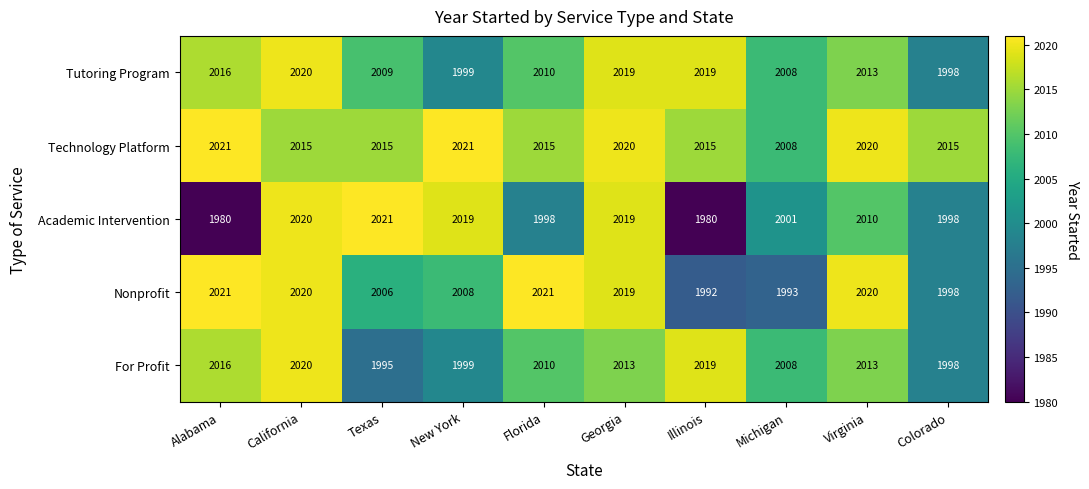

How many distinct data groups are displayed?

5